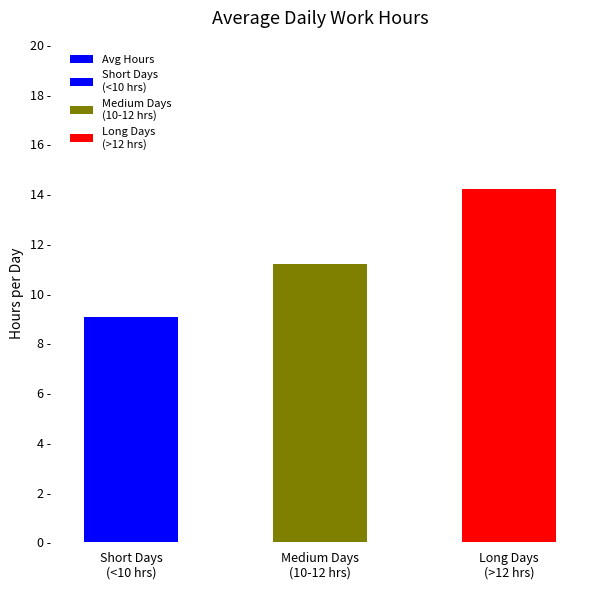

Where is the data nearest to the value 11?

Medium Days
(10-12 hrs)